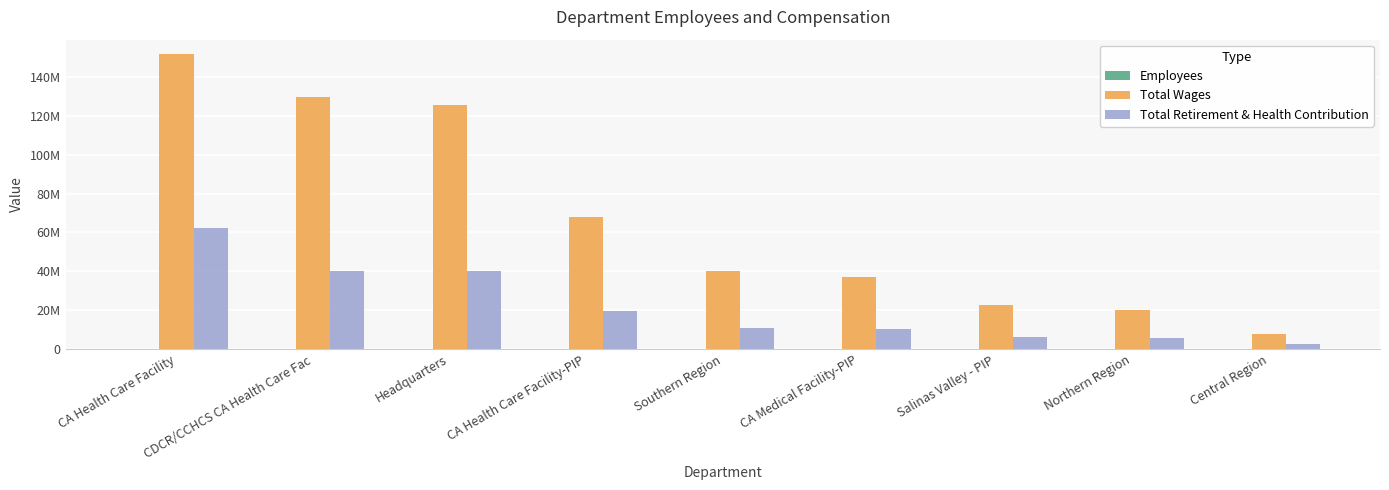

Are the bars horizontal?

No